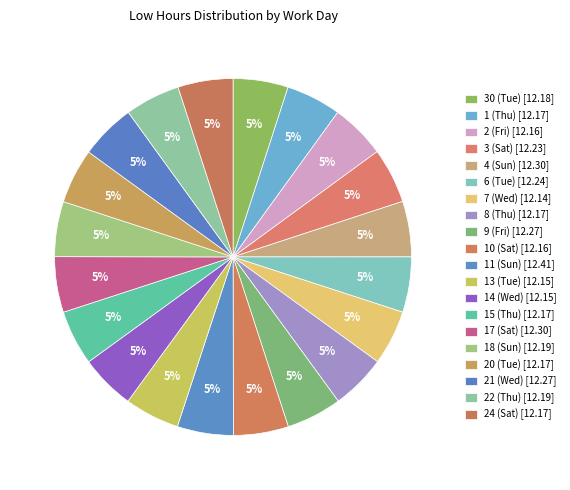

Which category has the biggest portion of the pie?

11 (Sun)